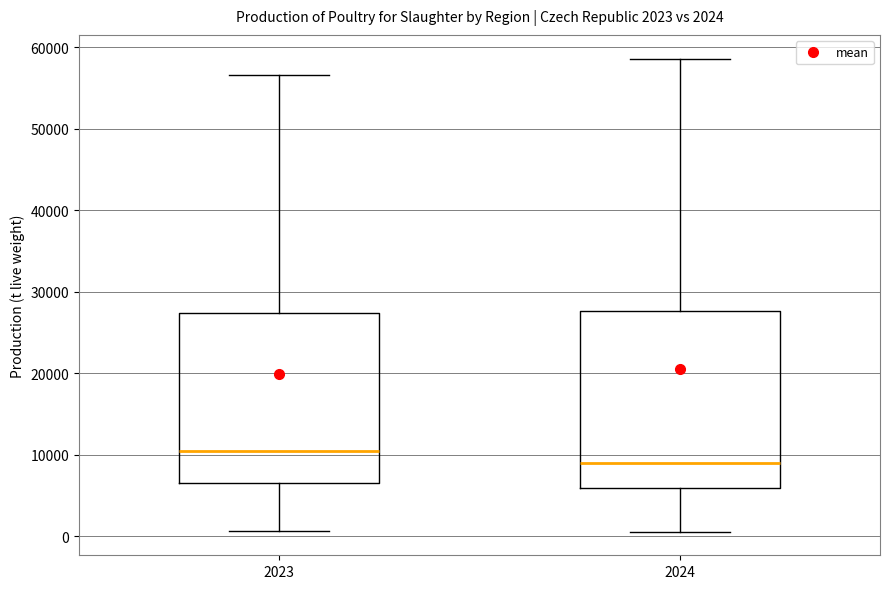

Which box has the lowest median line?

2024